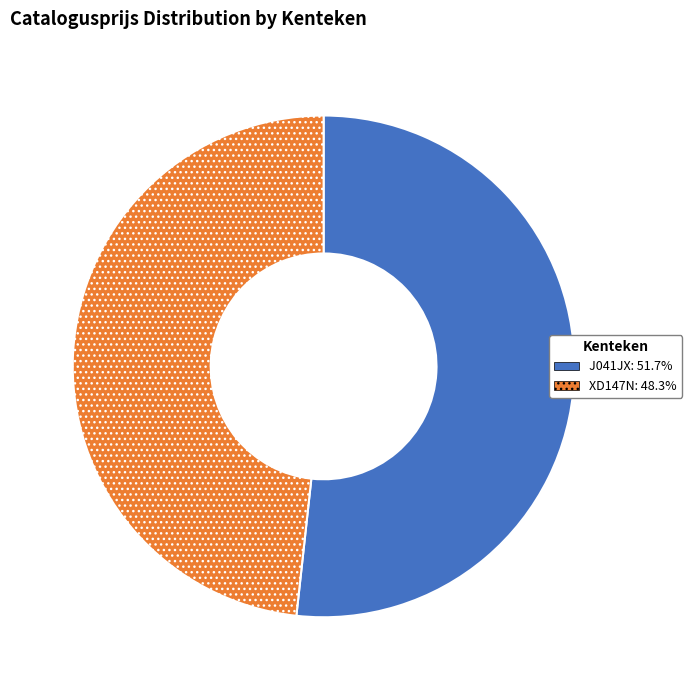

Is it true that XD147N is 48% of the pie?

True